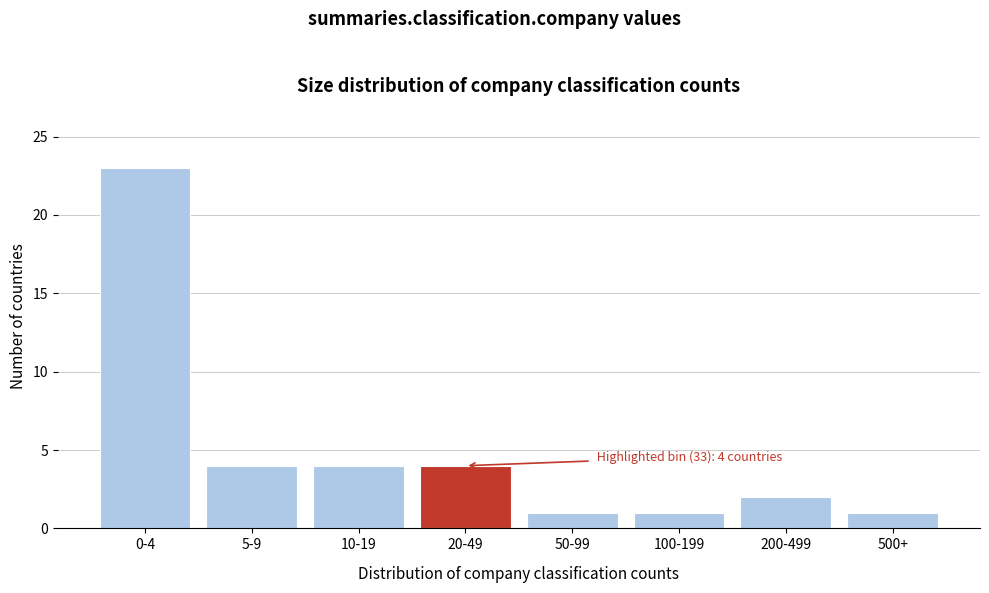

Reading left to right, transcribe all the data shown in this chart.

0-4=23	5-9=4	10-19=4	20-49=4	50-99=1	100-199=1	200-499=2	500+=1